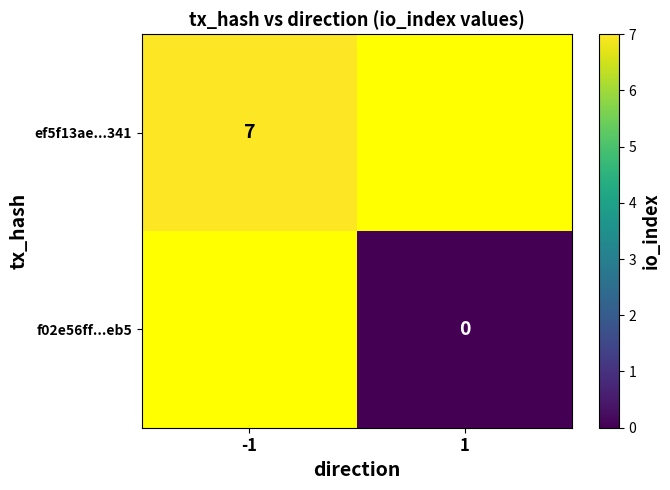

The ef5f13ae...341 series shows 7 at -1. True or false?

True